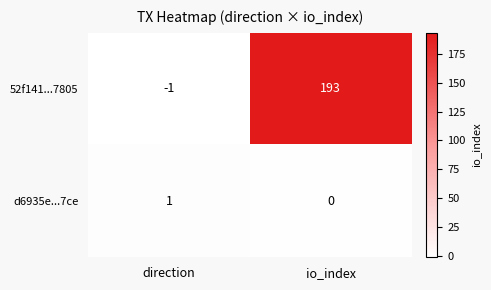

Reading left to right, what are all the values shown in this chart?

52f141...7805: -1	193
d6935e...7ce: 1	0